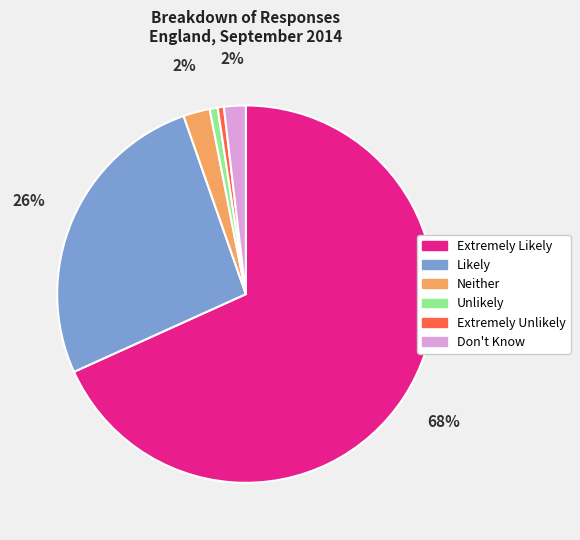

Does any single category account for the majority?

Yes